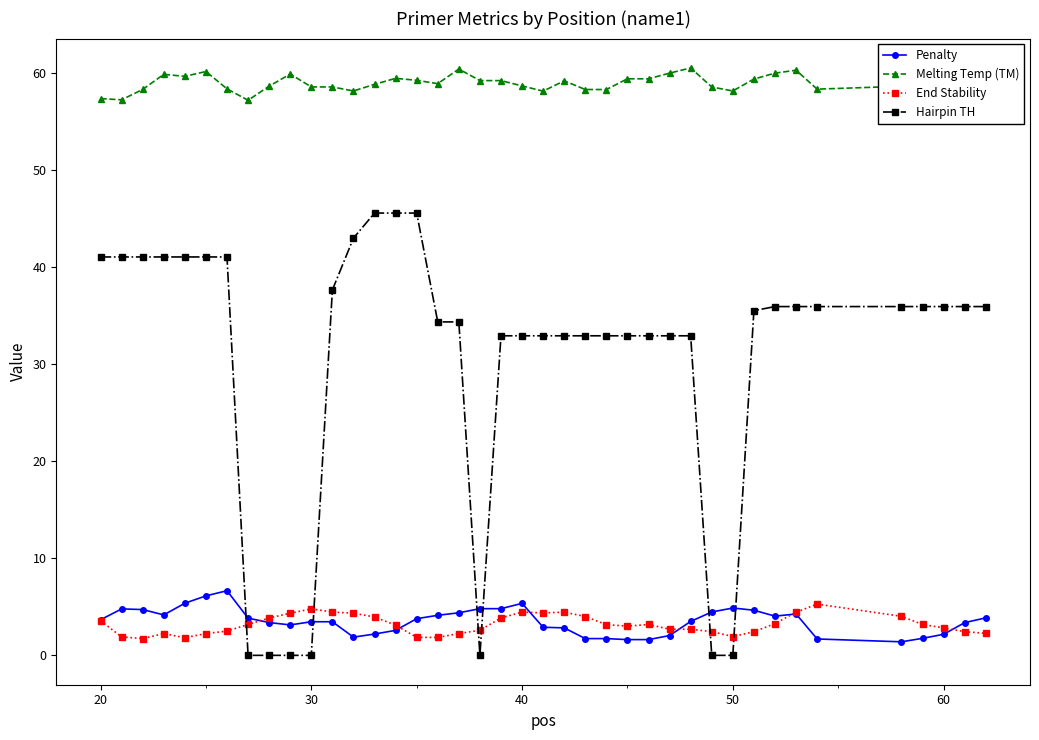

What is the minimum value for End Stability?

1.7